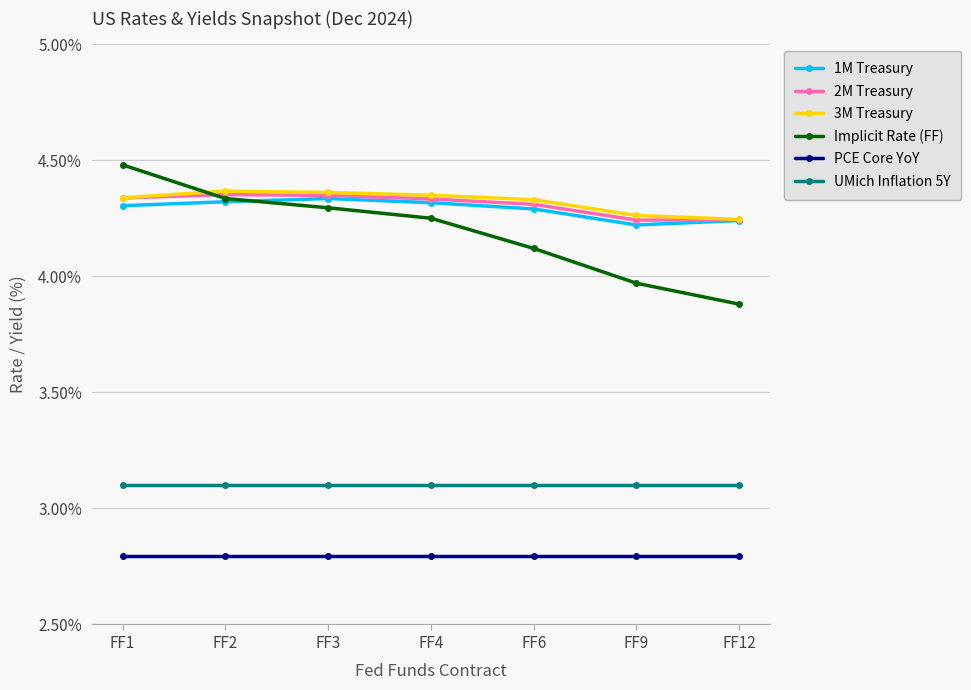

Is the value of 2M Treasury at FF9 greater than the value of 1M Treasury at FF9?

Yes